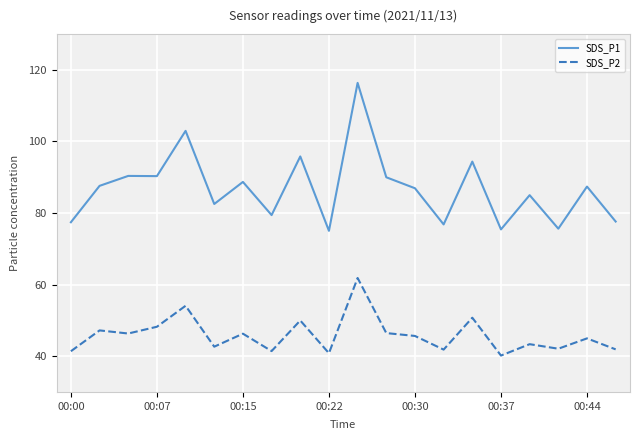

What are all the series names shown in the legend?

SDS_P1, SDS_P2